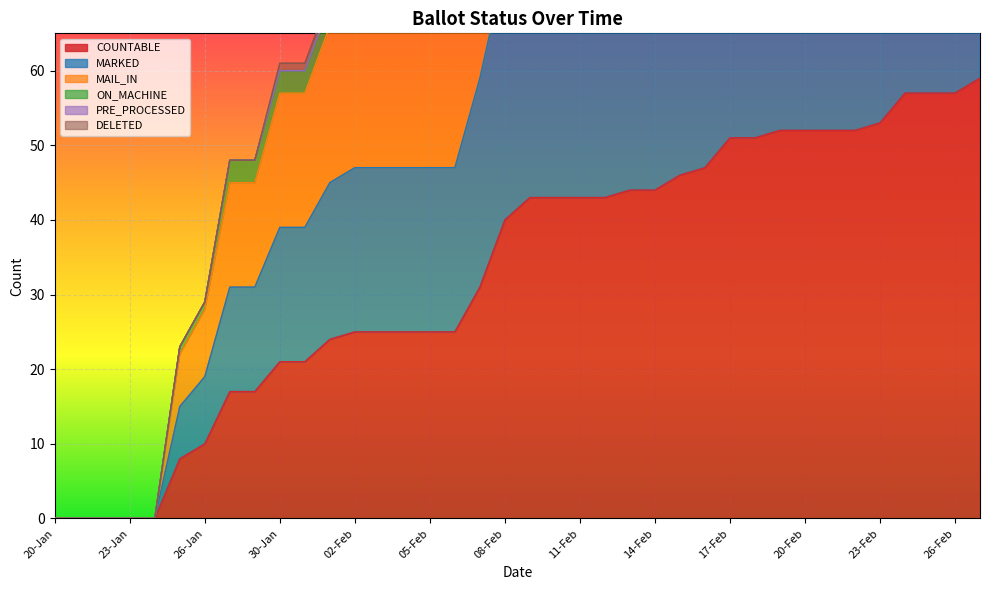

True or false: COUNTABLE and MARKED intersect in this chart.

False